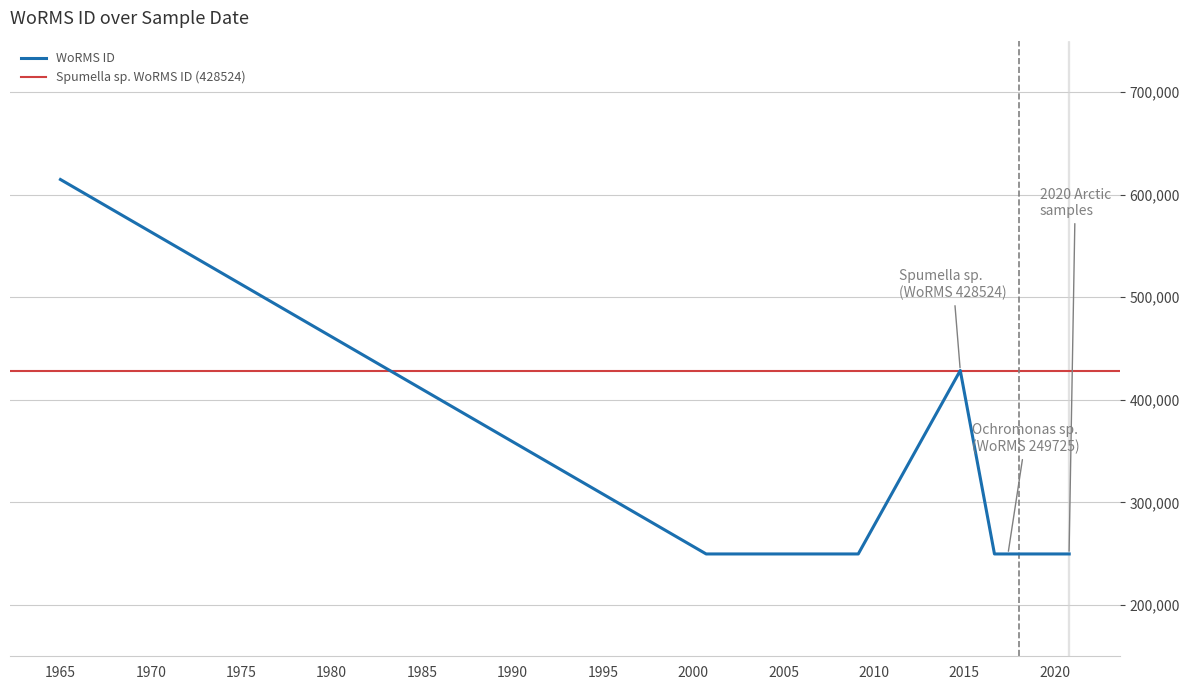

What is the difference between the second highest and minimum values?

178799